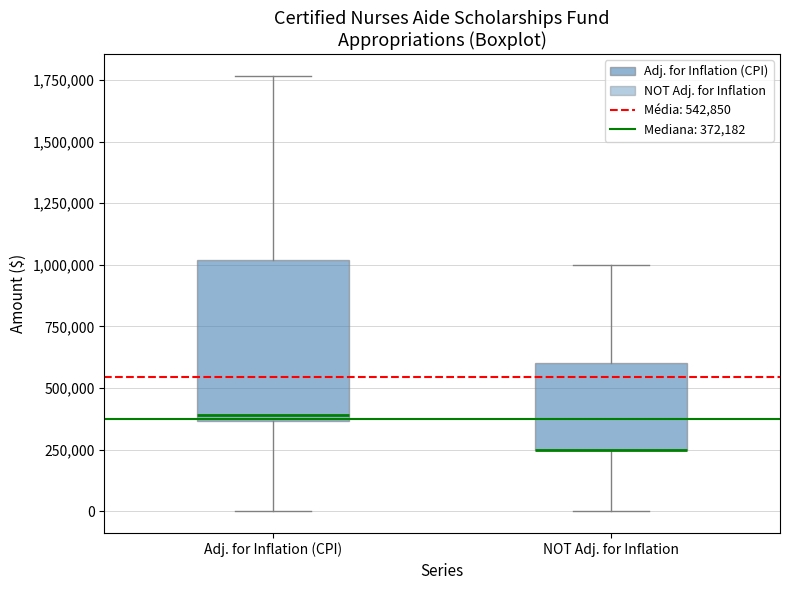

Reading left to right, transcribe this box plot: for each box, give where its median line is, the range the box spans, and where its two whiskers end, as read against the y-axis. The values are not printed on the chart, so give them approximately, as read against the axis.

Adj. for Inflation (CPI): median 400000, box 350000 to 1000000, whiskers 0 to 1750000
NOT Adj. for Inflation: median 250000 (drawn on the box's lower edge), box 250000 to 600000, whiskers 0 to 1000000